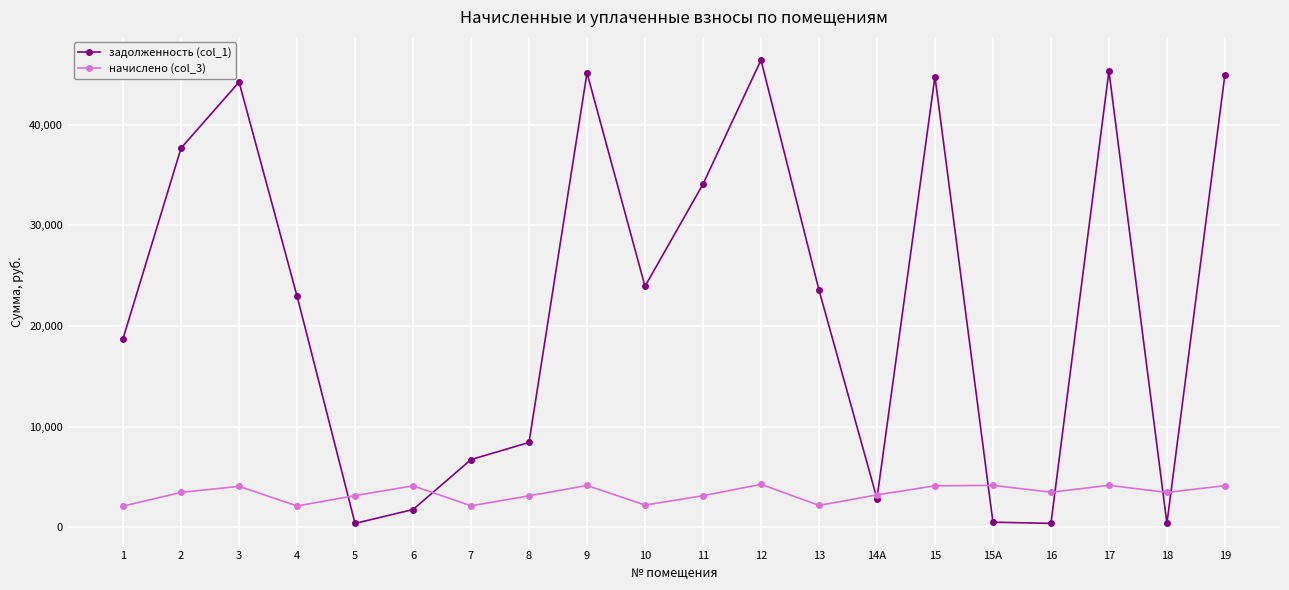

How many values in the задолженность (col_1) series exceed 23573?

10